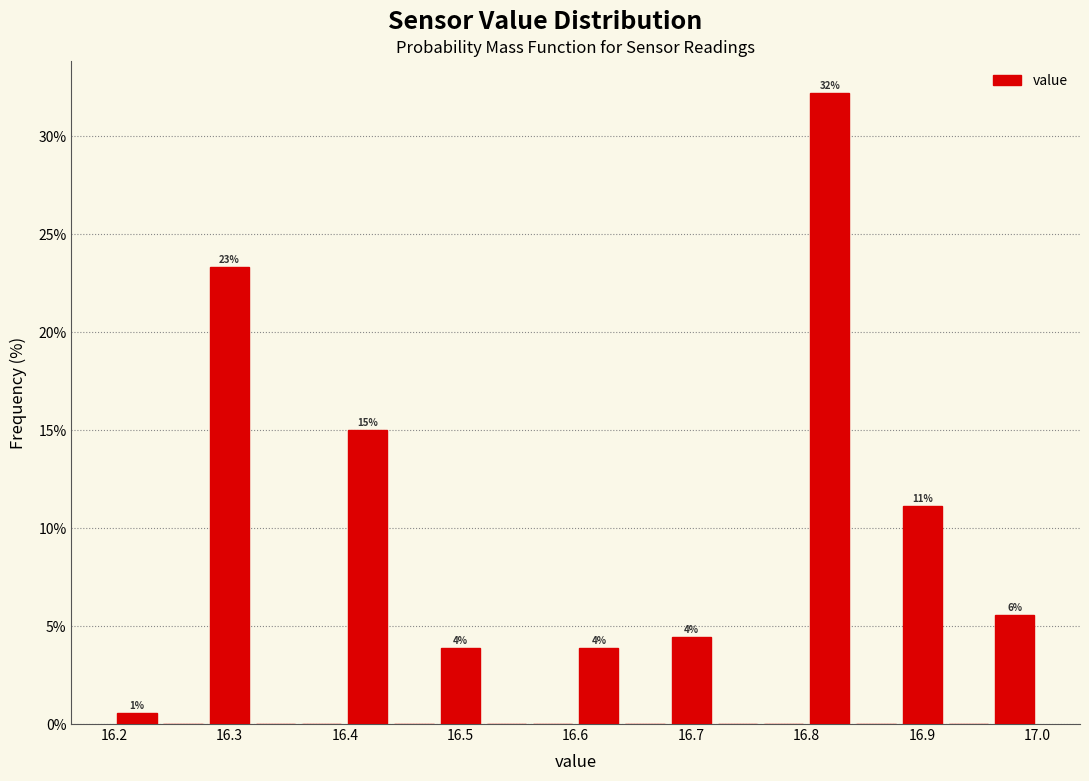

Over which range of the x-axis is the bar tallest?

16.80 to 16.84